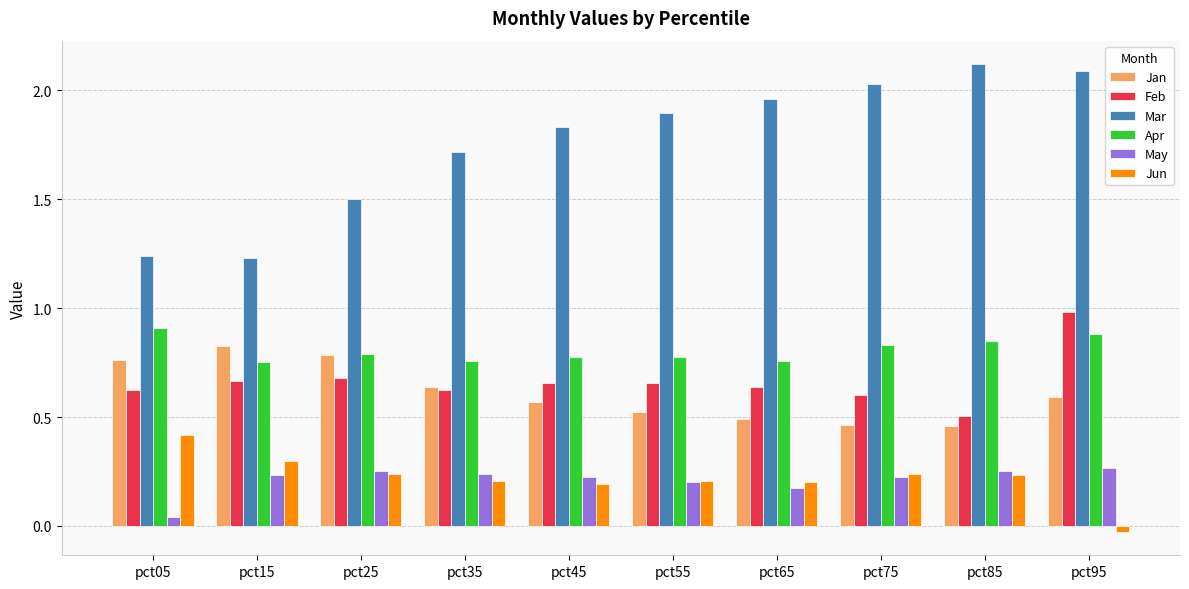

Does the chart contain any negative values?

Yes